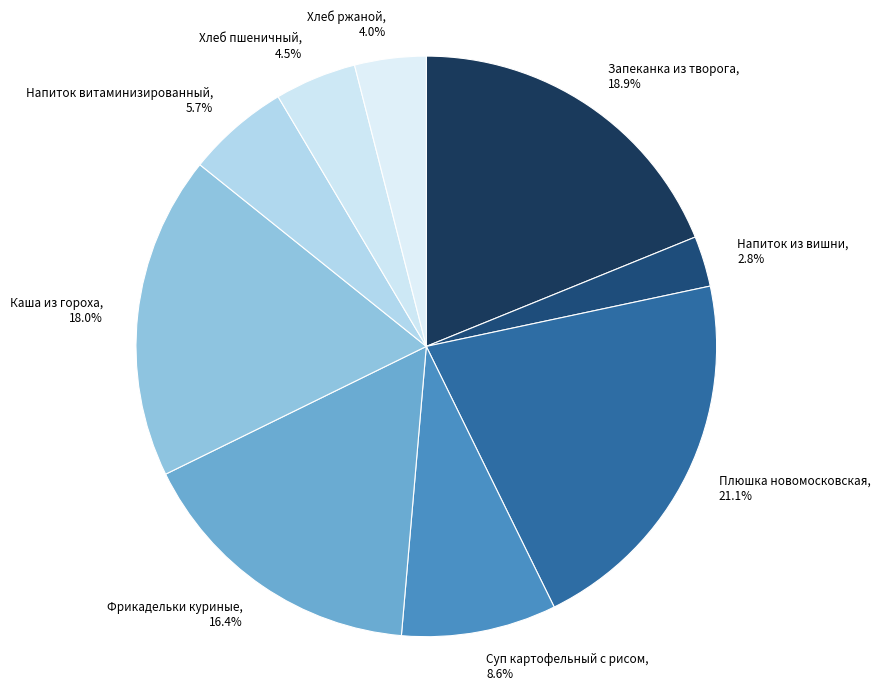

Combined, what portion of the pie is Напиток из вишни and Суп картофельный с рисом?

11.4%